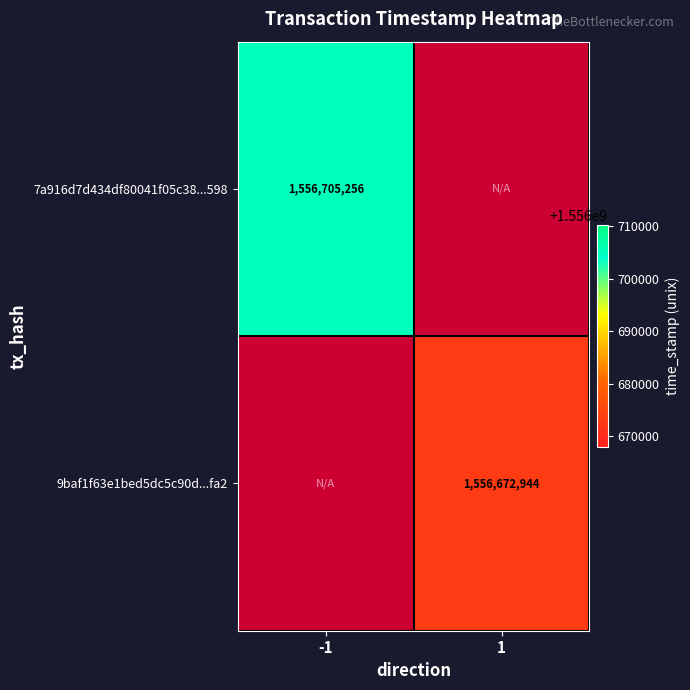

The value of 7a916d7d434df80041f05c38...598 at -1 is 546645670. True or false?

False